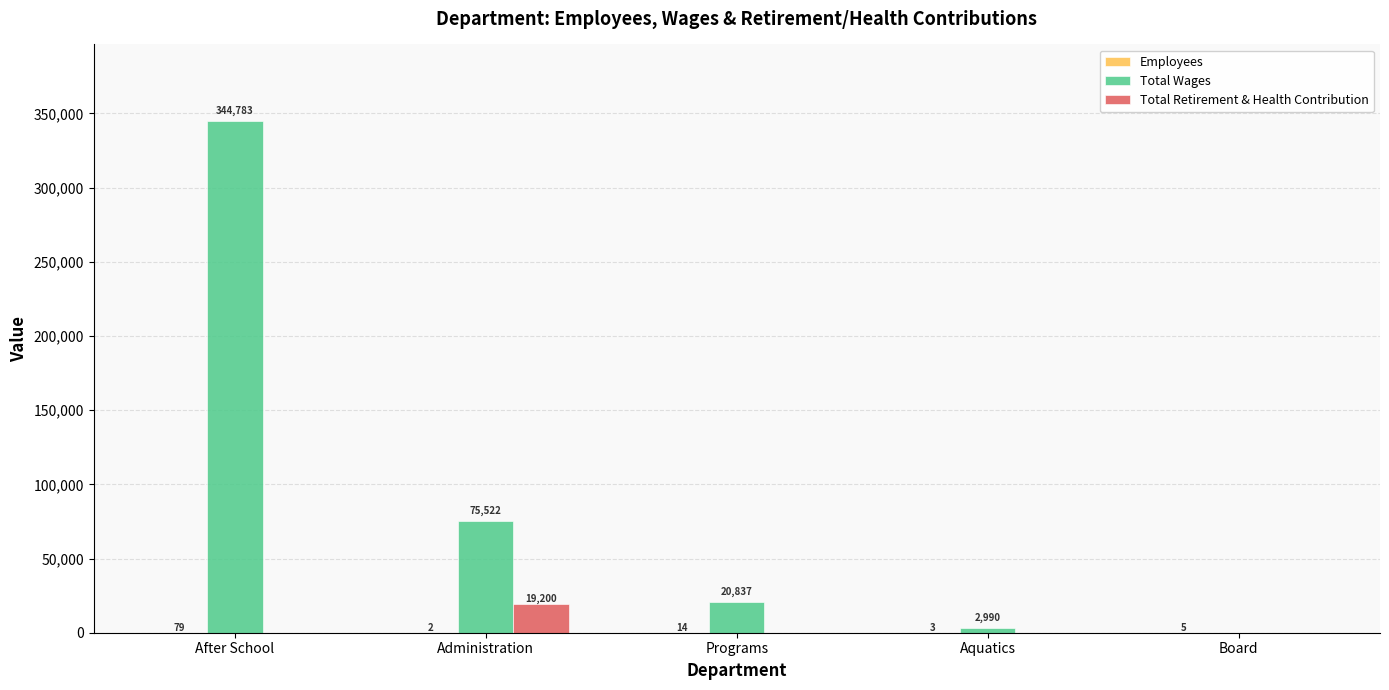

What is the approximate value of Total Wages at Programs, to the nearest 10?

20840